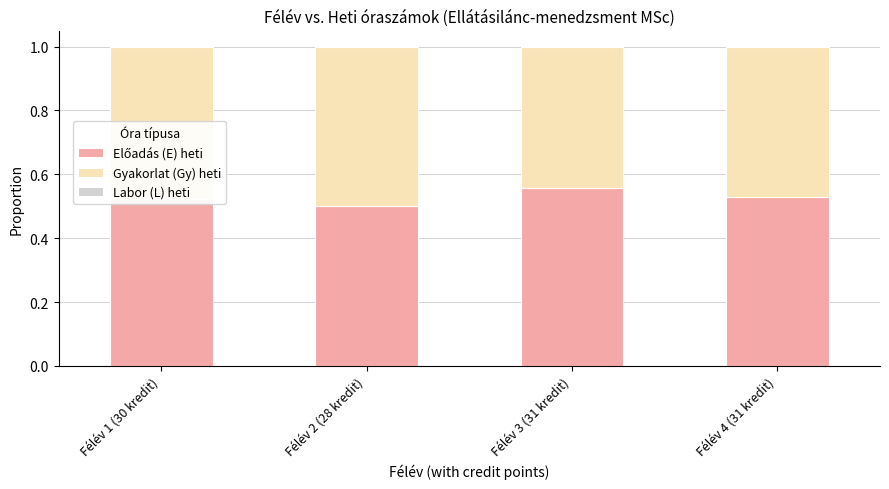

What is the total value across all series at Félév 3 (31 kredit)?

1.0